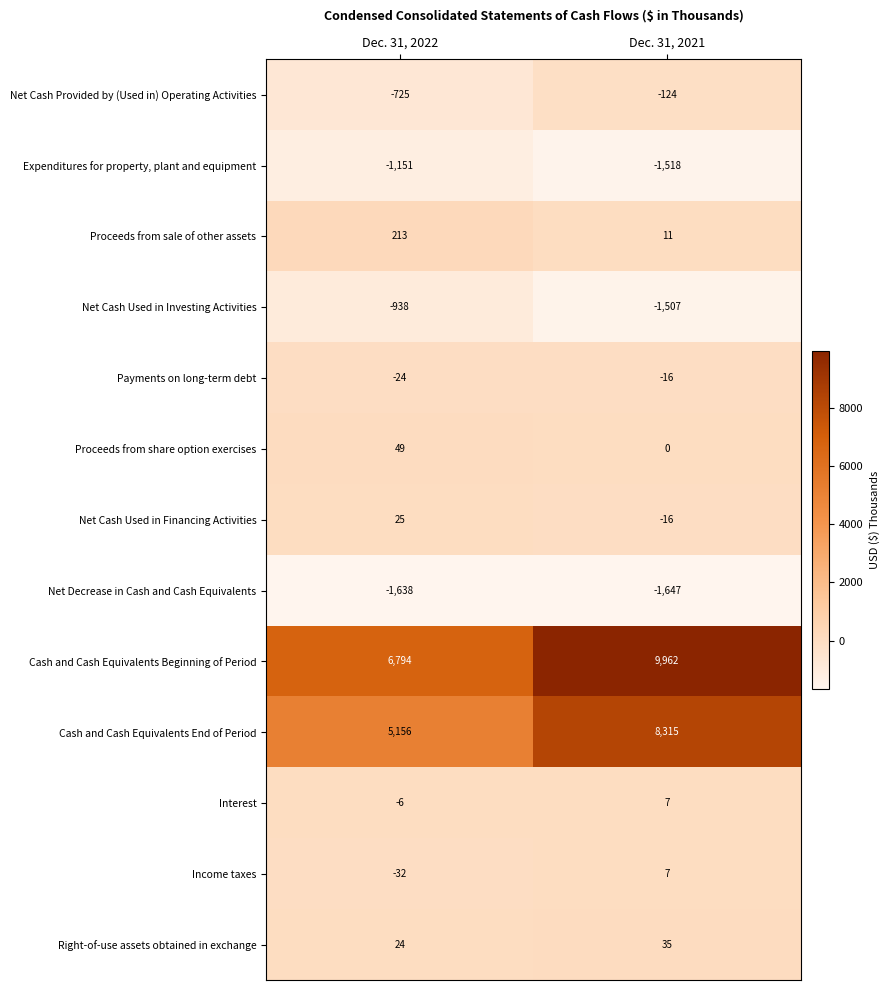

The Net Cash Provided by (Used in) Operating Activities series shows -124 at Dec. 31, 2021. True or false?

True